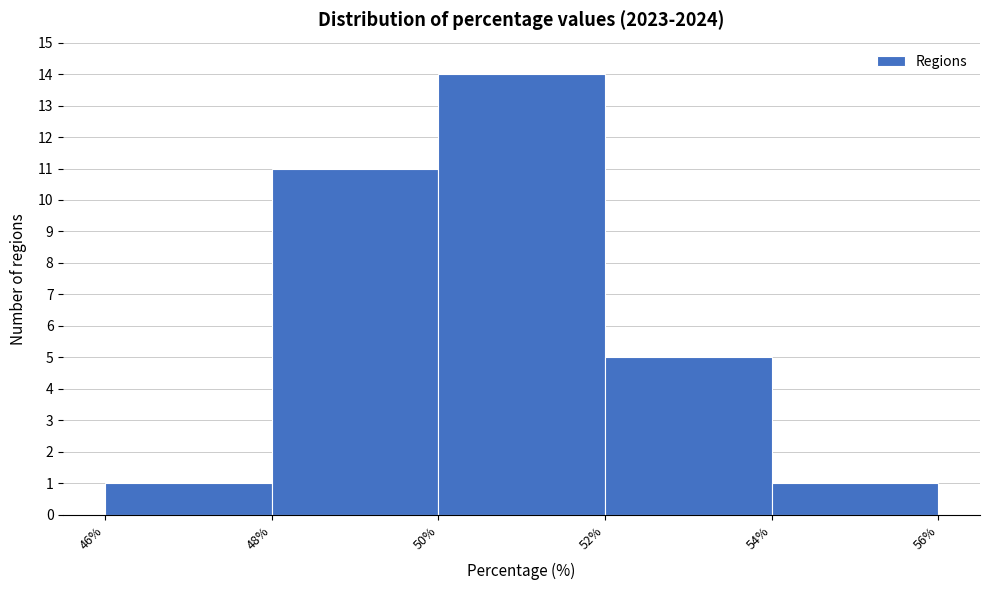

Over which range of the x-axis is the bar tallest?

50% to 52%